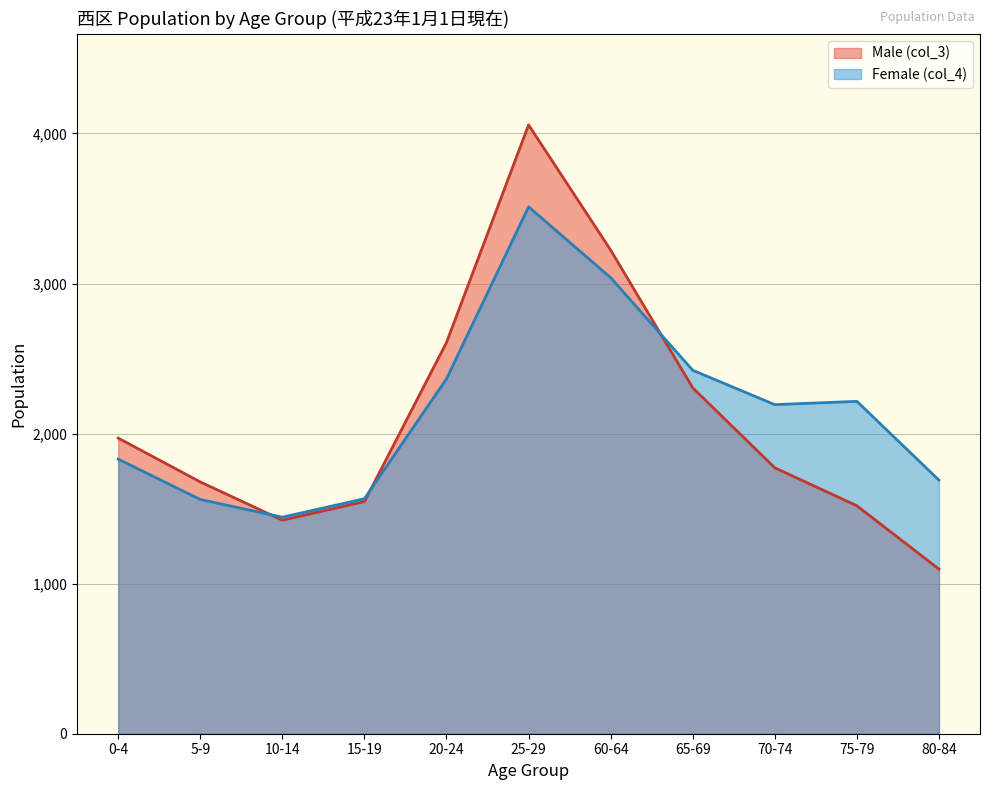

Where is Male (col_3) nearest to the value 2577?

20-24